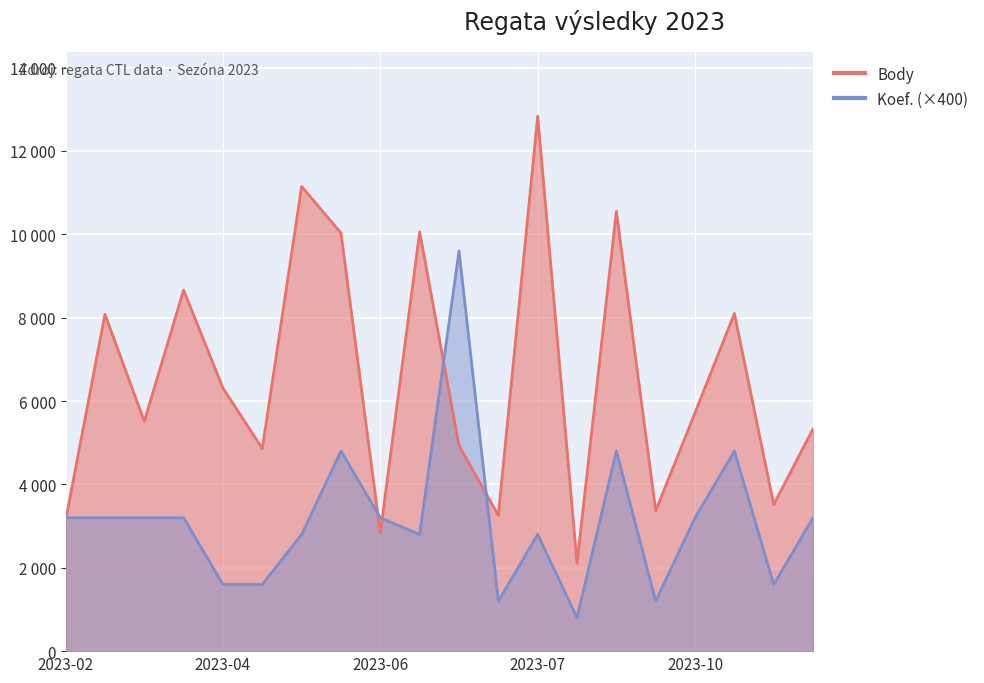

The value of Koef. at 2023-06 is 848. True or false?

False